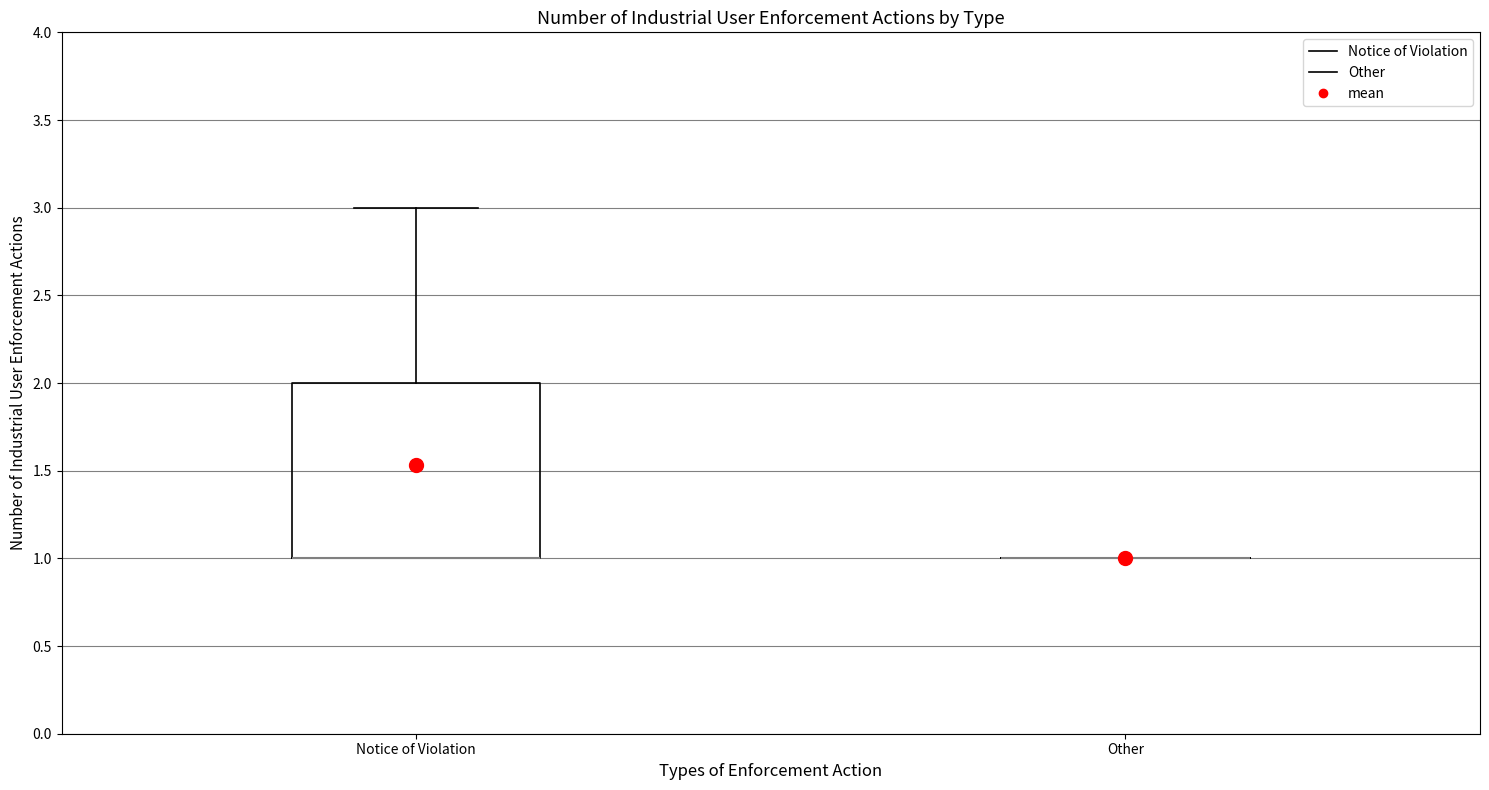

Reading left to right, transcribe this box plot: for each box, give where its median line is, the range the box spans, and where its two whiskers end, as read against the y-axis. The values are not printed on the chart, so give them approximately, as read against the axis.

Notice of Violation: median 1 (drawn on the box's lower edge), box 1 to 2, whiskers 1 to 3
Other: box collapsed to a line at 1, whiskers 1 to 1